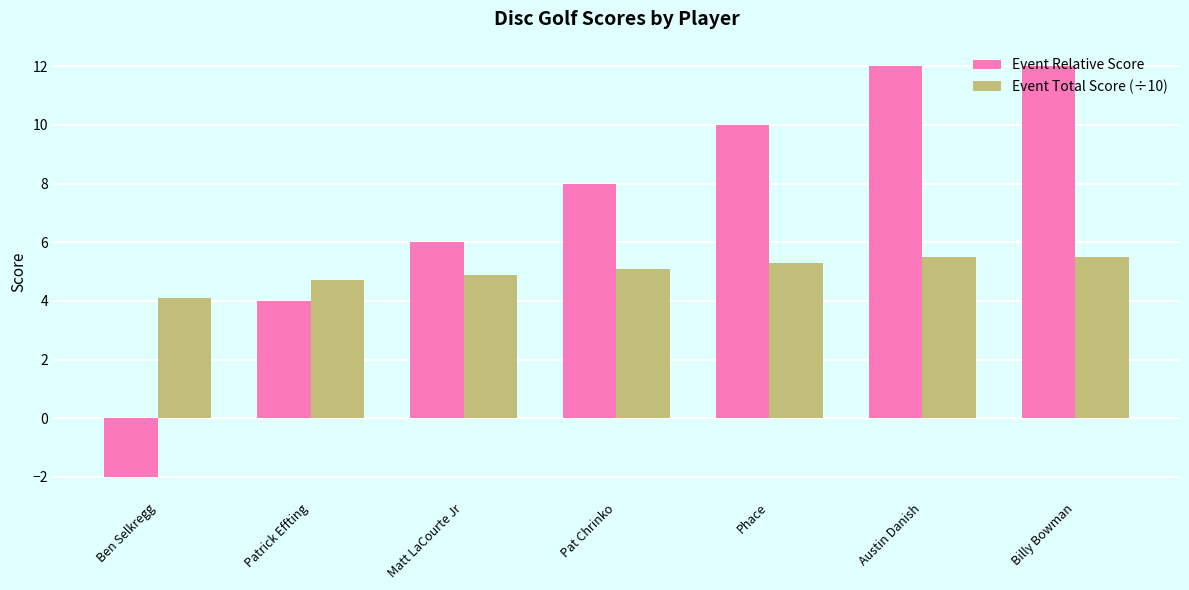

At which label does Event Total Score (÷10) first exceed 5?

Pat Chrinko